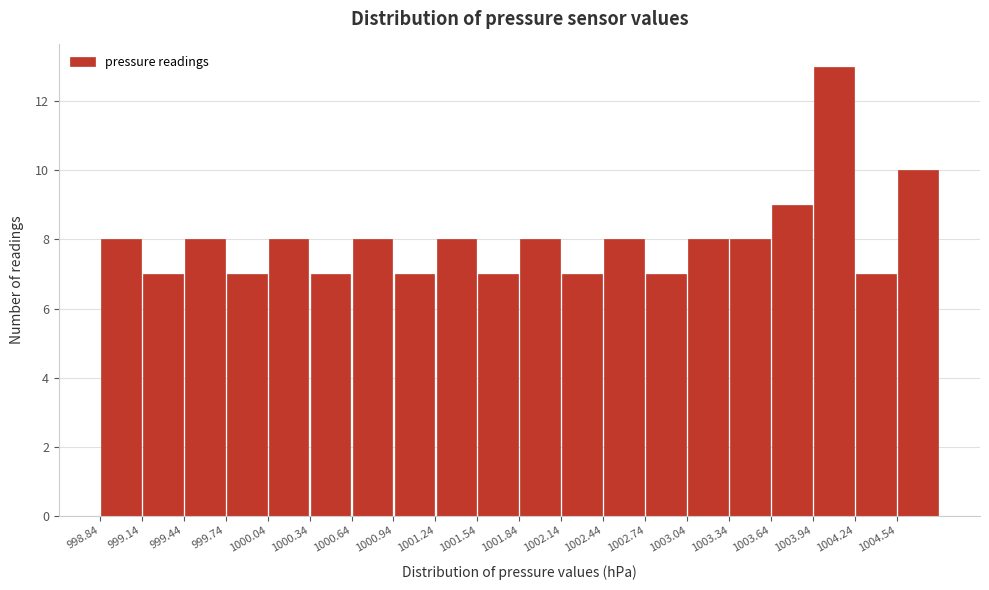

Reading left to right, list every bar in this chart as the range it spans on the x-axis followed by its height. Neither the bar edges nor the heights are printed on the chart, so give them approximately, as read against the axes.

998.85 to 999.15: 8
999.15 to 999.45: 7
999.45 to 999.75: 8
999.75 to 1000.05: 7
1000.05 to 1000.35: 8
1000.35 to 1000.65: 7
1000.65 to 1000.95: 8
1000.95 to 1001.25: 7
1001.25 to 1001.55: 8
1001.55 to 1001.85: 7
1001.85 to 1002.15: 8
1002.15 to 1002.45: 7
1002.45 to 1002.75: 8
1002.75 to 1003.05: 7
1003.05 to 1003.35: 8
1003.35 to 1003.65: 8
1003.65 to 1003.95: 9
1003.95 to 1004.25: 13
1004.25 to 1004.55: 7
1004.55 to 1004.85: 10